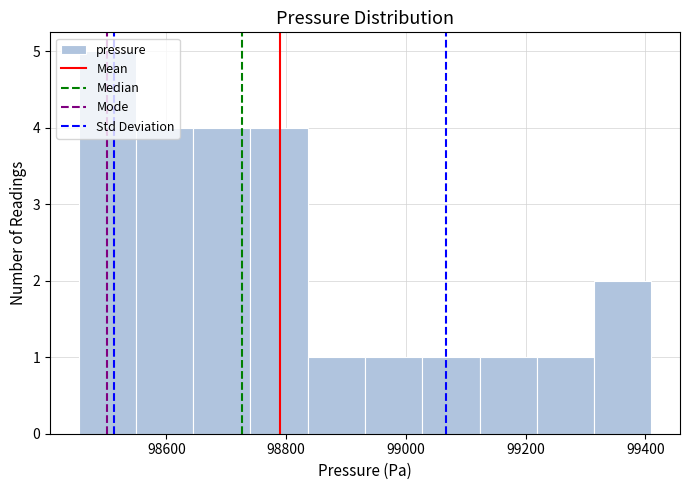

How tall is the bar that spans 99020 to 99120 on the x-axis? Neither the bar edges nor the heights are printed on the chart, so give them approximately, as read against the axes.

1